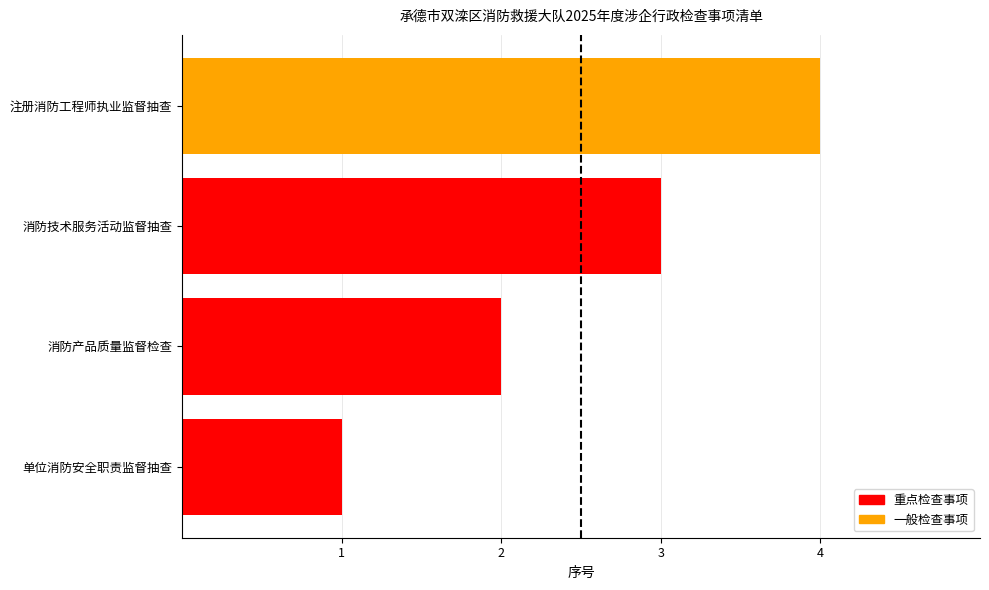

Which has a higher value, 注册消防工程师执业监督抽查 or 消防产品质量监督检查?

注册消防工程师执业监督抽查